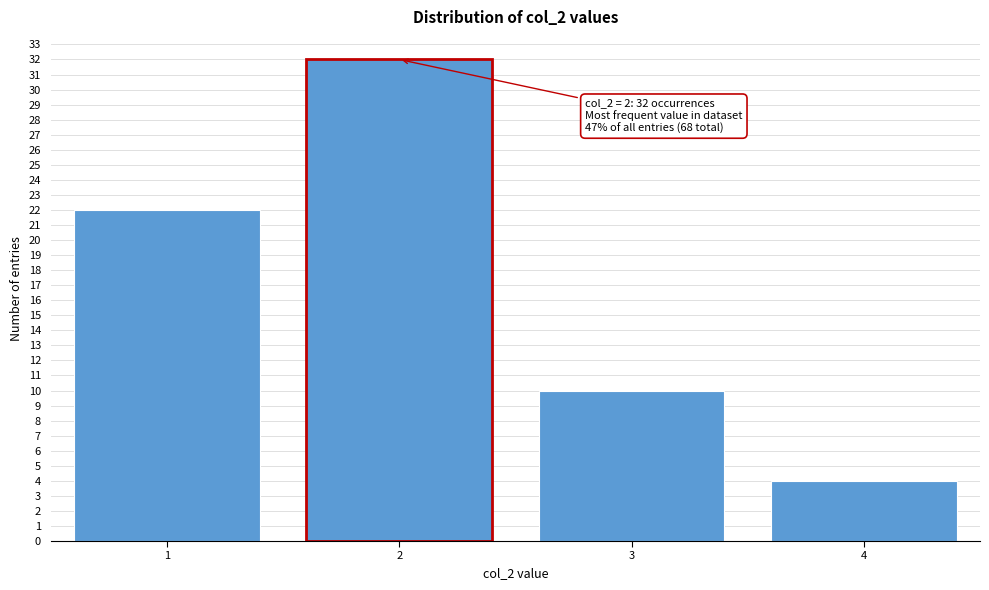

Reading right to left, list all the values displayed in this chart.

4=4	3=10	2=32	1=22